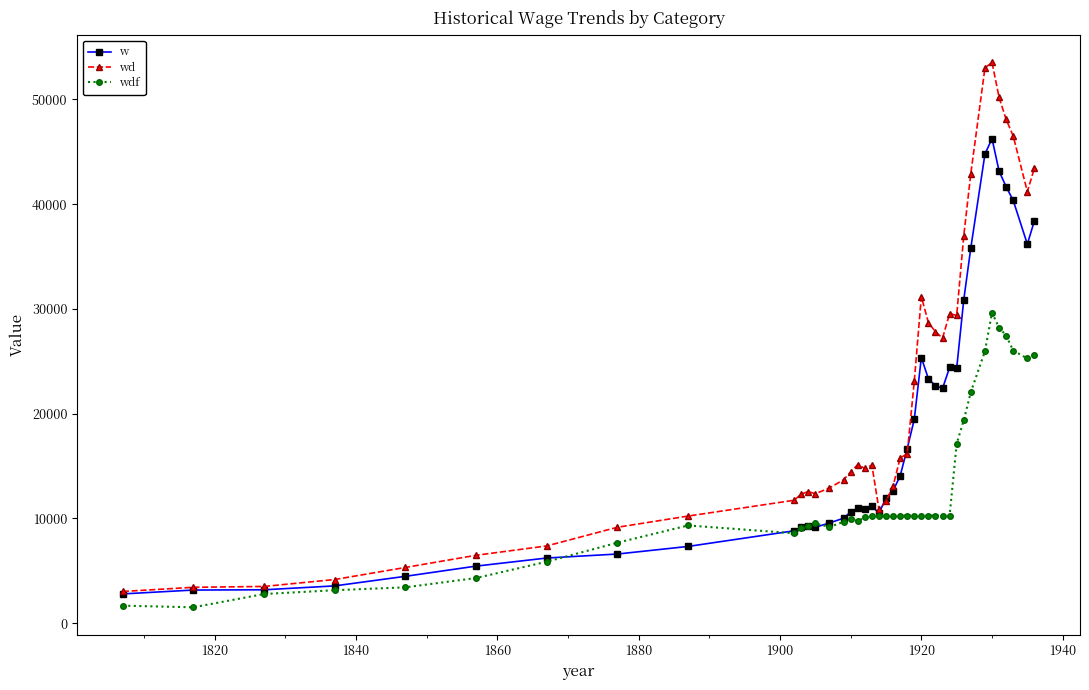

Which series has the largest total across all categories?

wd